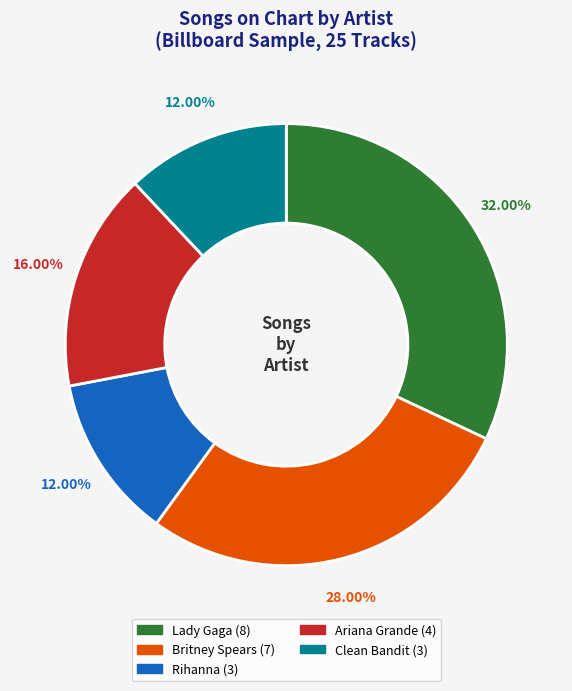

The Lady Gaga slice represents 42% of the pie. True or false?

False